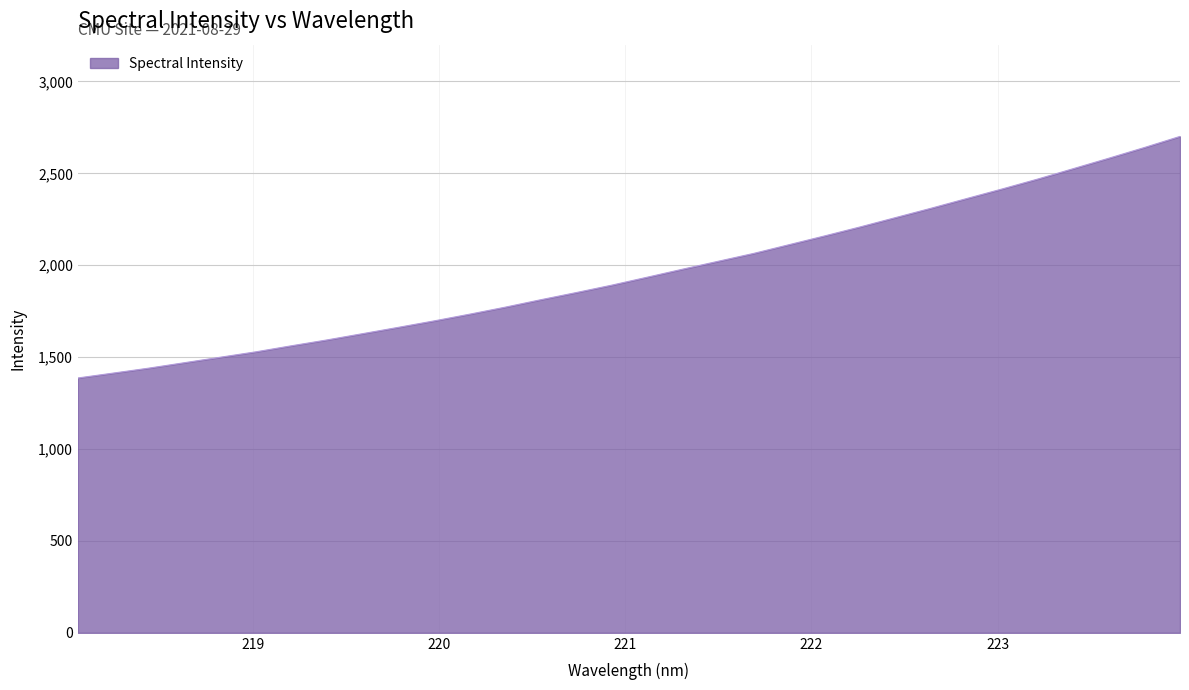

What is the minimum value shown in the chart?

1386.5